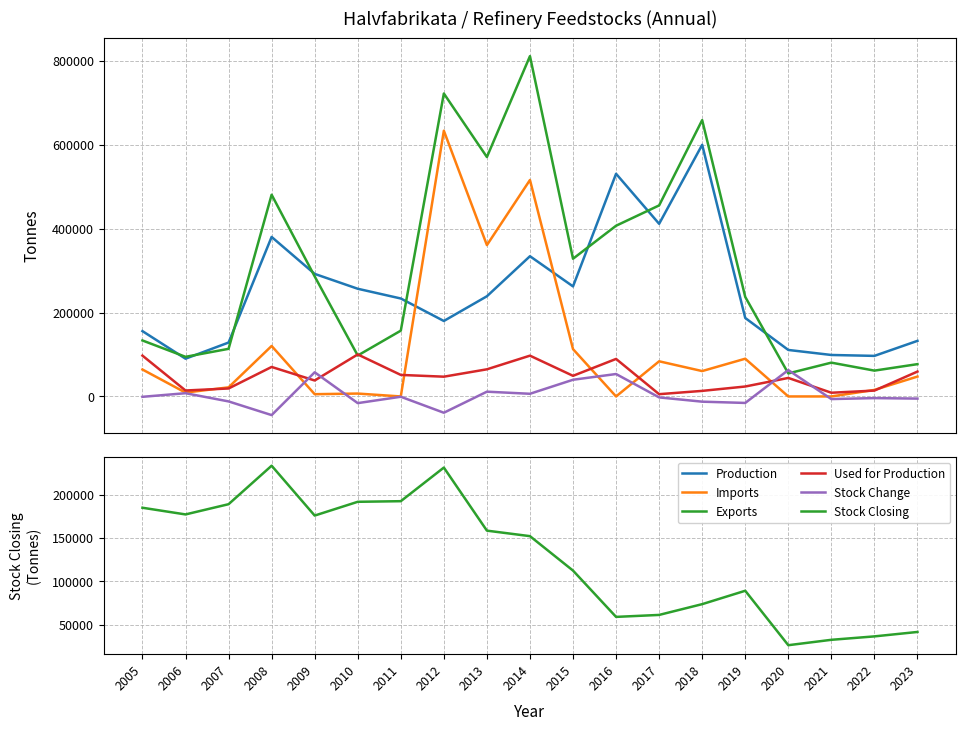

Does the chart have visible grid lines?

Yes